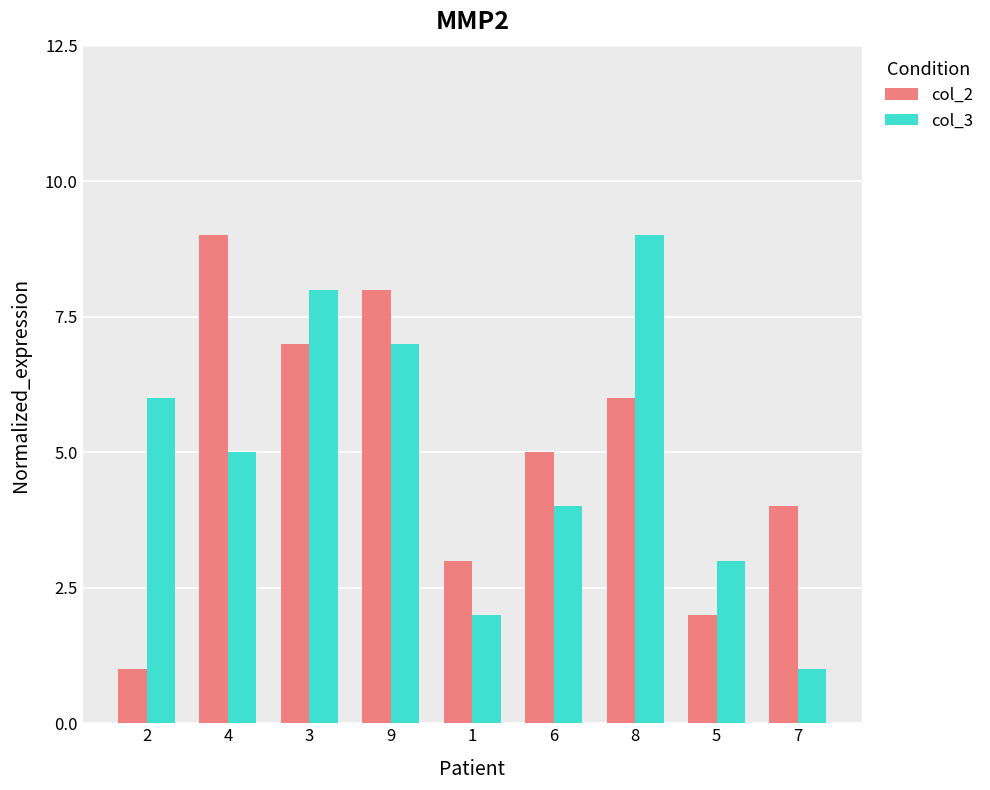

What is the total value across all series at 9?

15